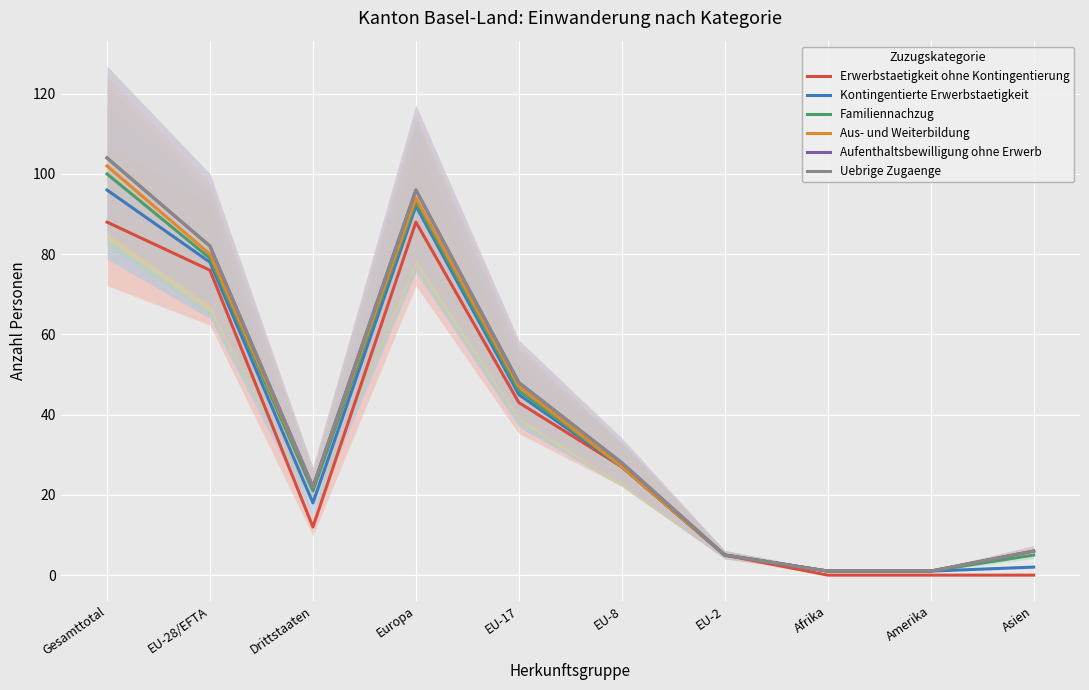

What position from the right is EU-17?

6